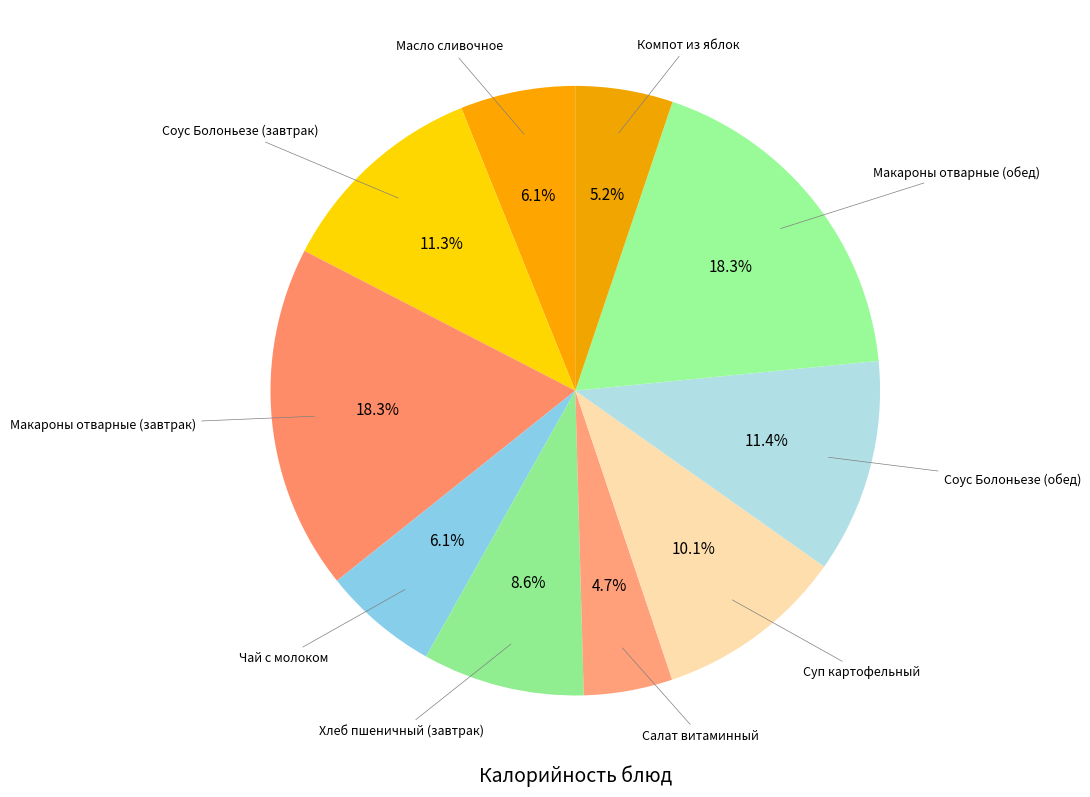

Count the number of slices in the pie.

10